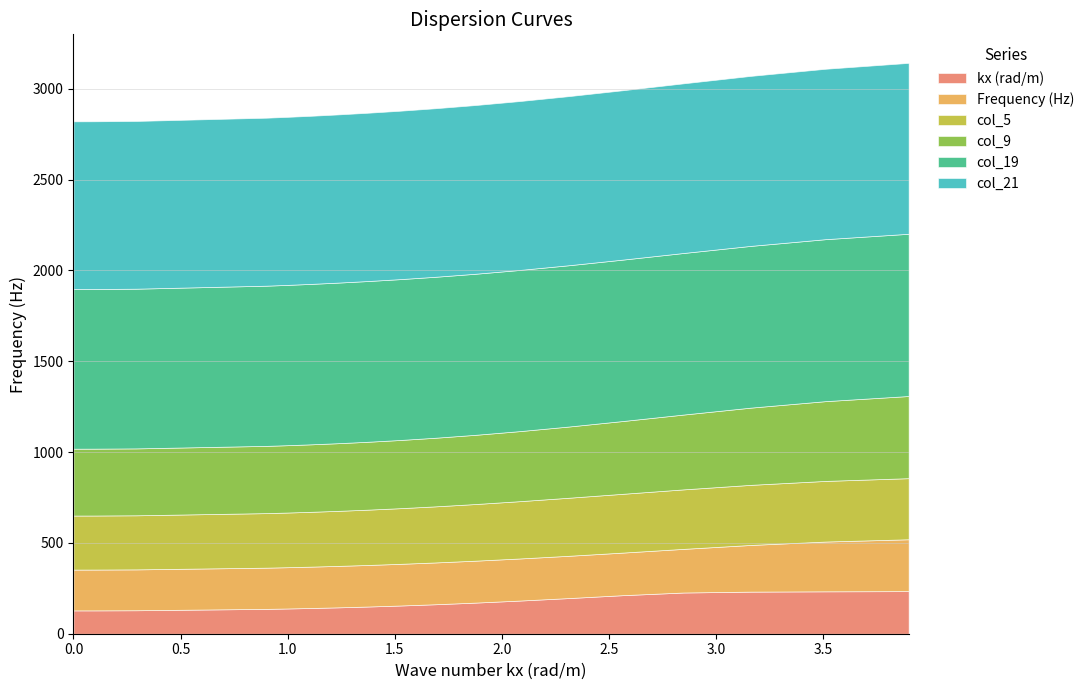

Reading left to right, list all the values displayed in this chart.

kx (rad/m): 128.4	128.4	128.4	128.5	129.2	136.8	139.0	141.7	145.1	149.5	155.1	162.2	171.2	182.4	196.2	212.3	226.9	231.7	233.3	234.5
Frequency (Hz): 224.7	224.7	224.7	224.8	225.0	226.8	227.2	227.7	228.2	228.8	229.4	230.1	230.9	231.7	232.7	234.4	240.3	257.0	274.1	285.5
col_5: 297.4	297.4	297.5	297.5	297.7	300.3	301.0	301.9	303.0	304.5	306.3	308.8	311.8	315.4	319.5	323.7	327.5	330.9	333.8	336.3
col_9: 368.1	368.1	368.1	368.1	368.3	370.2	370.8	371.5	372.4	373.7	375.4	377.7	381.0	385.6	392.0	400.7	411.9	425.1	439.1	452.3
col_19: 878.8	878.8	878.8	878.9	879.2	881.8	882.5	883.2	884.0	884.8	885.5	886.1	886.6	887.2	887.9	888.6	889.4	890.5	891.7	893.1
col_21: 923.3	923.3	923.3	923.4	923.5	924.8	925.1	925.5	925.9	926.5	927.1	927.9	928.8	929.8	931.0	932.4	934.0	935.9	938.1	940.8